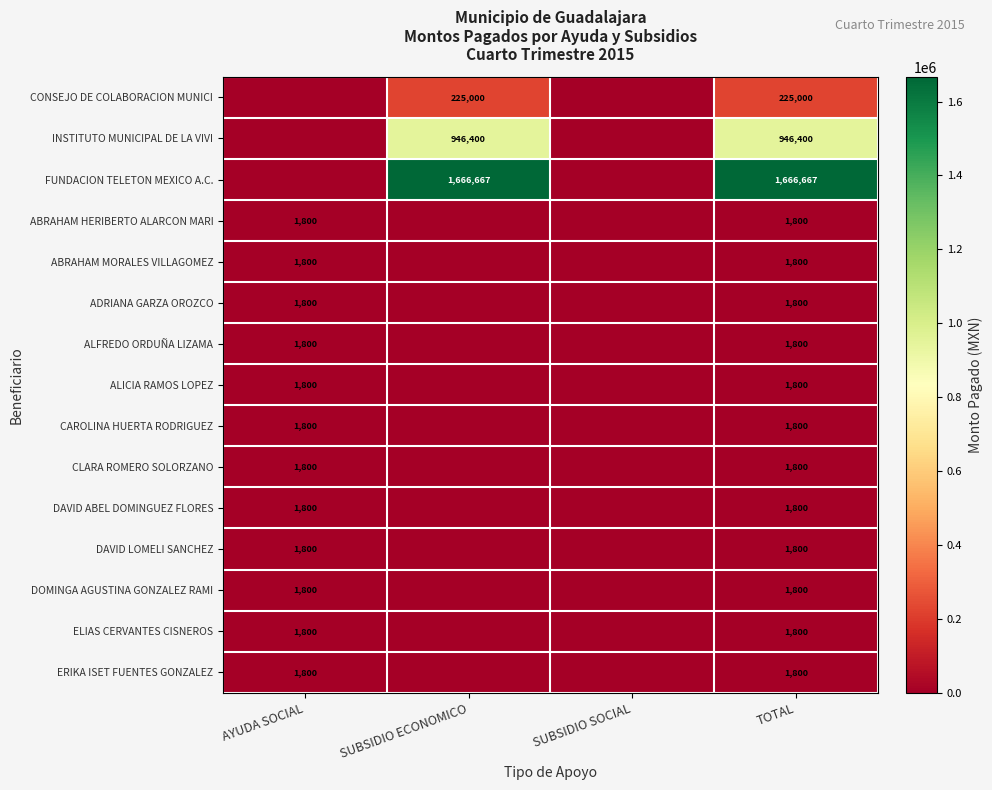

What is the maximum value shown in the chart?

1666666.7